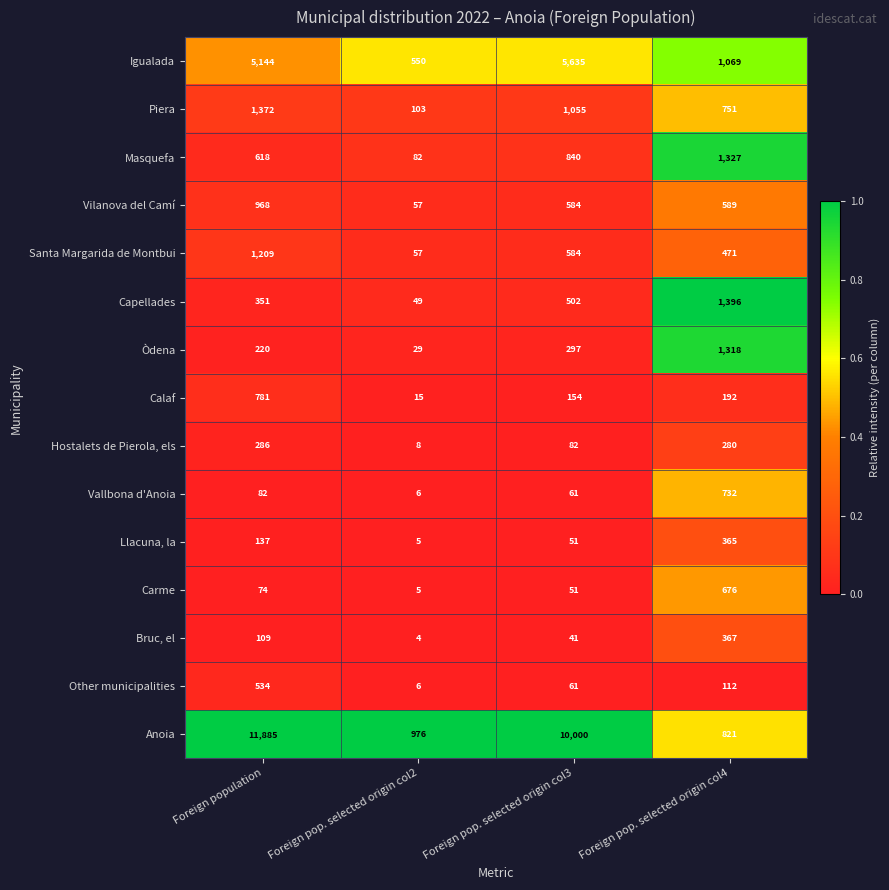

True or false: Calaf has a value of 15 at Foreign pop. selected origin col2.

True